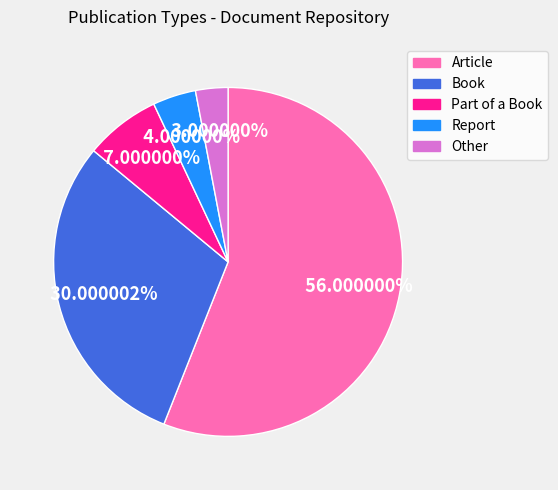

Count the number of slices in the pie.

5